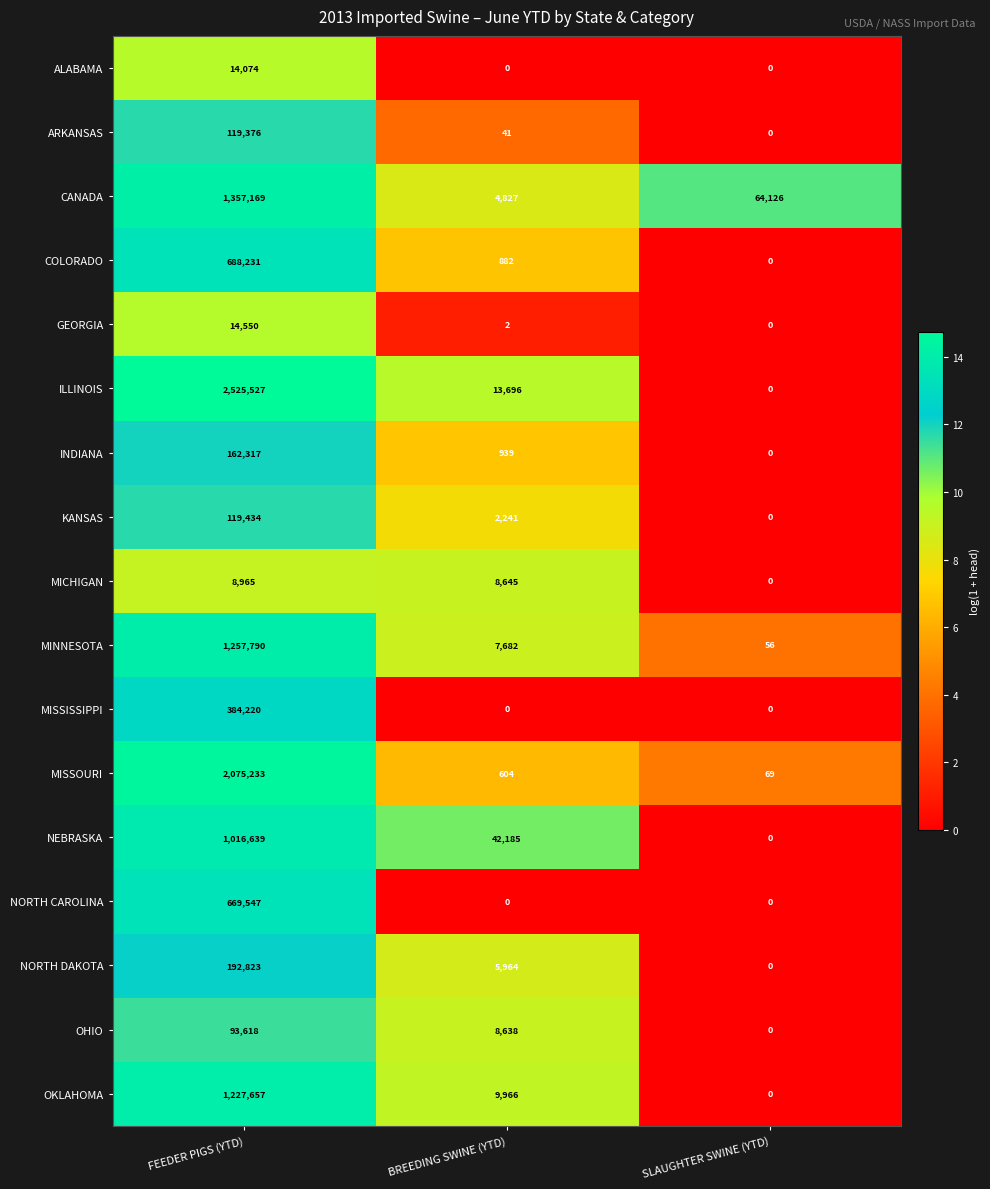

What is the difference between the highest and lowest values at BREEDING SWINE (YTD)?

42185